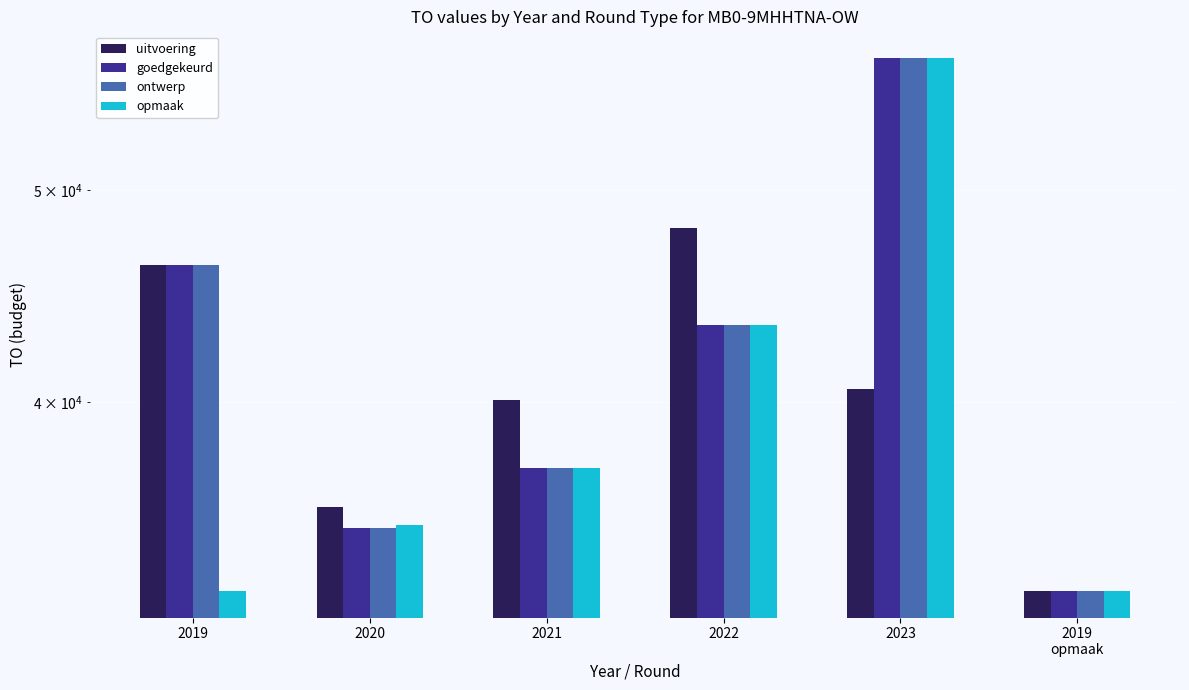

Does the chart contain any negative values?

No